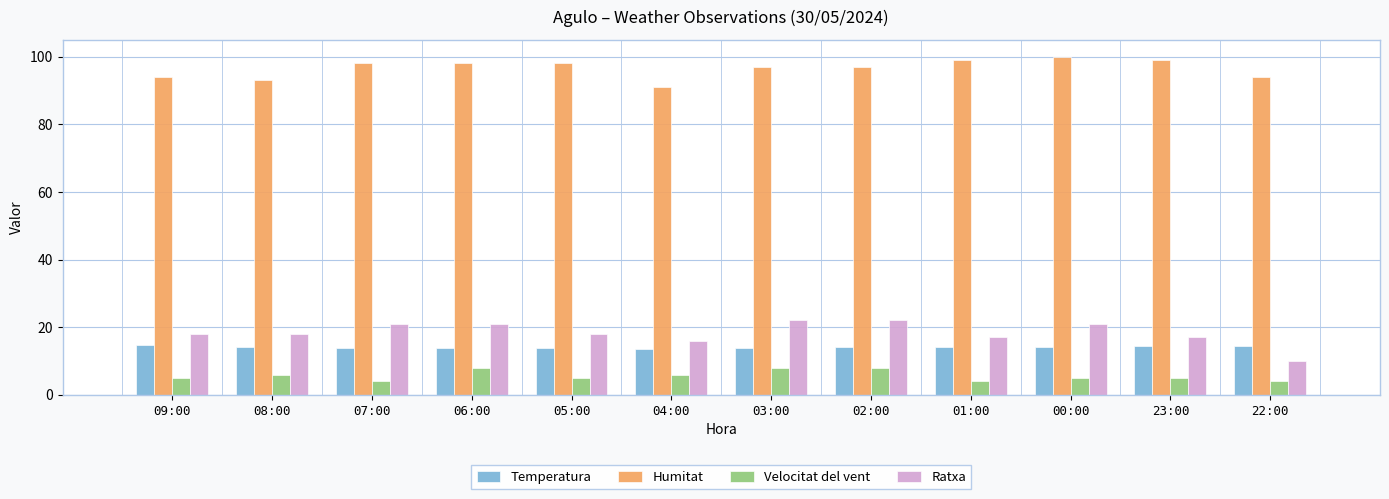

What is the label of the 3rd bar from the left?

07:00